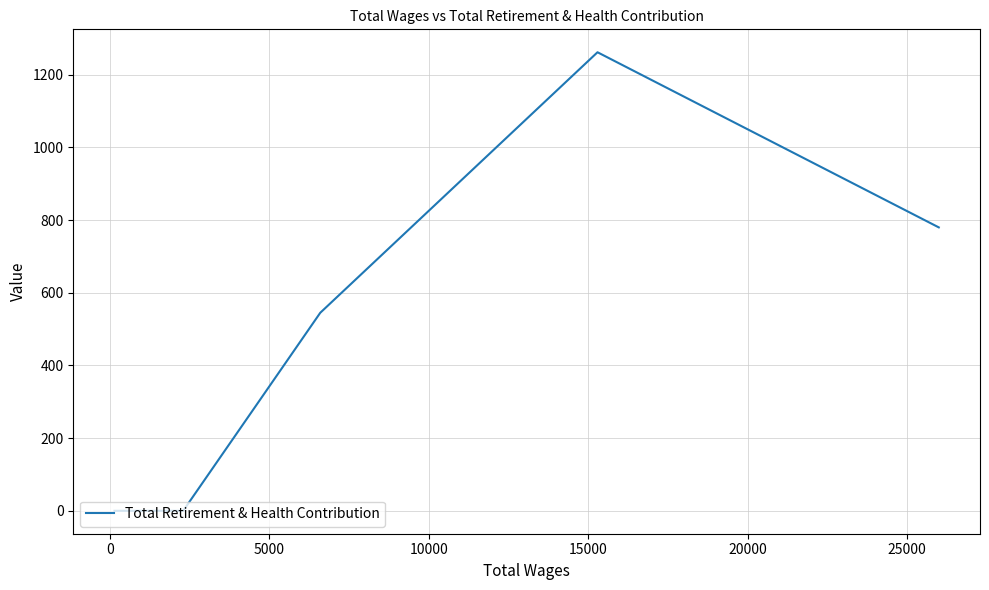

True or false: the data shows 647 at 15000.

False